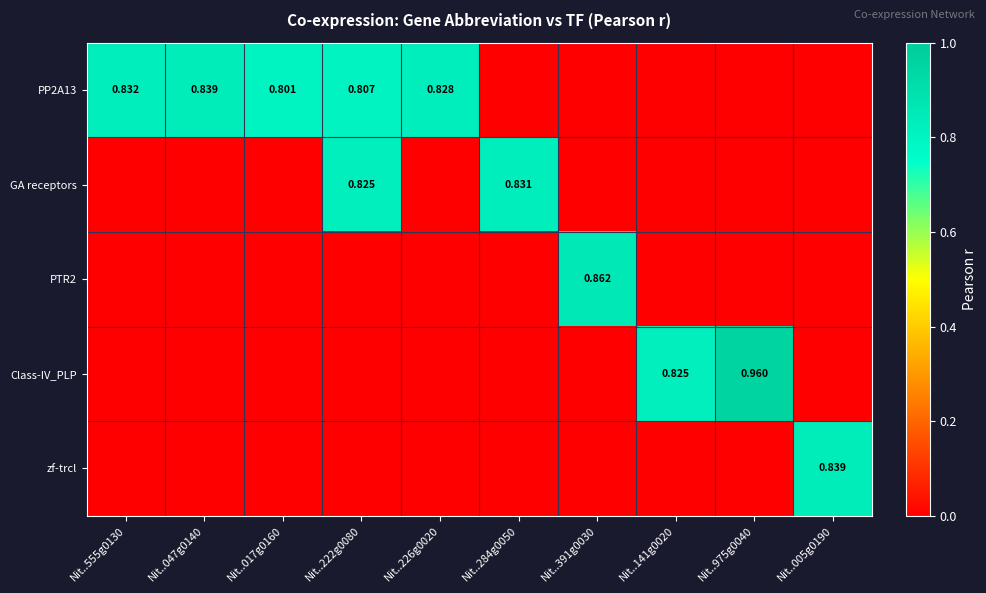

At which label does PTR2 reach its peak?

Nit..391g0030